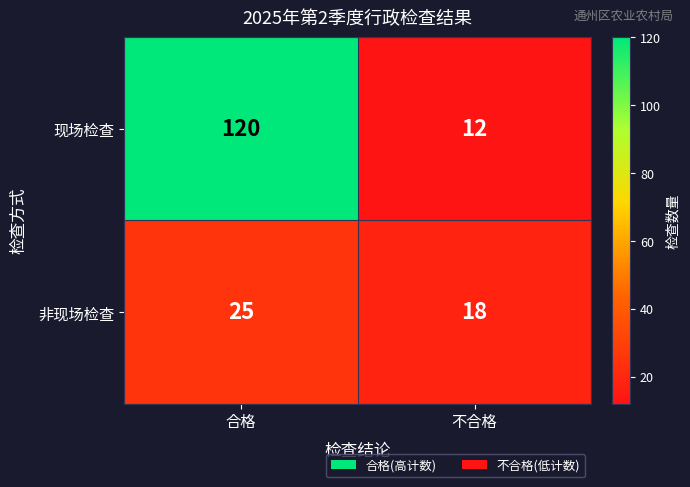

What is the sum of the 现场检查 values at 合格 and 不合格?

132